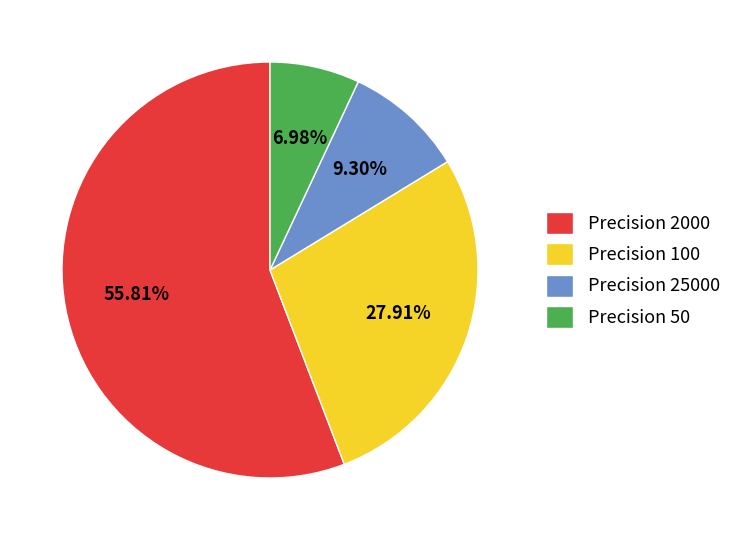

Between Precision 2000 and Precision 25000, which is larger?

Precision 2000